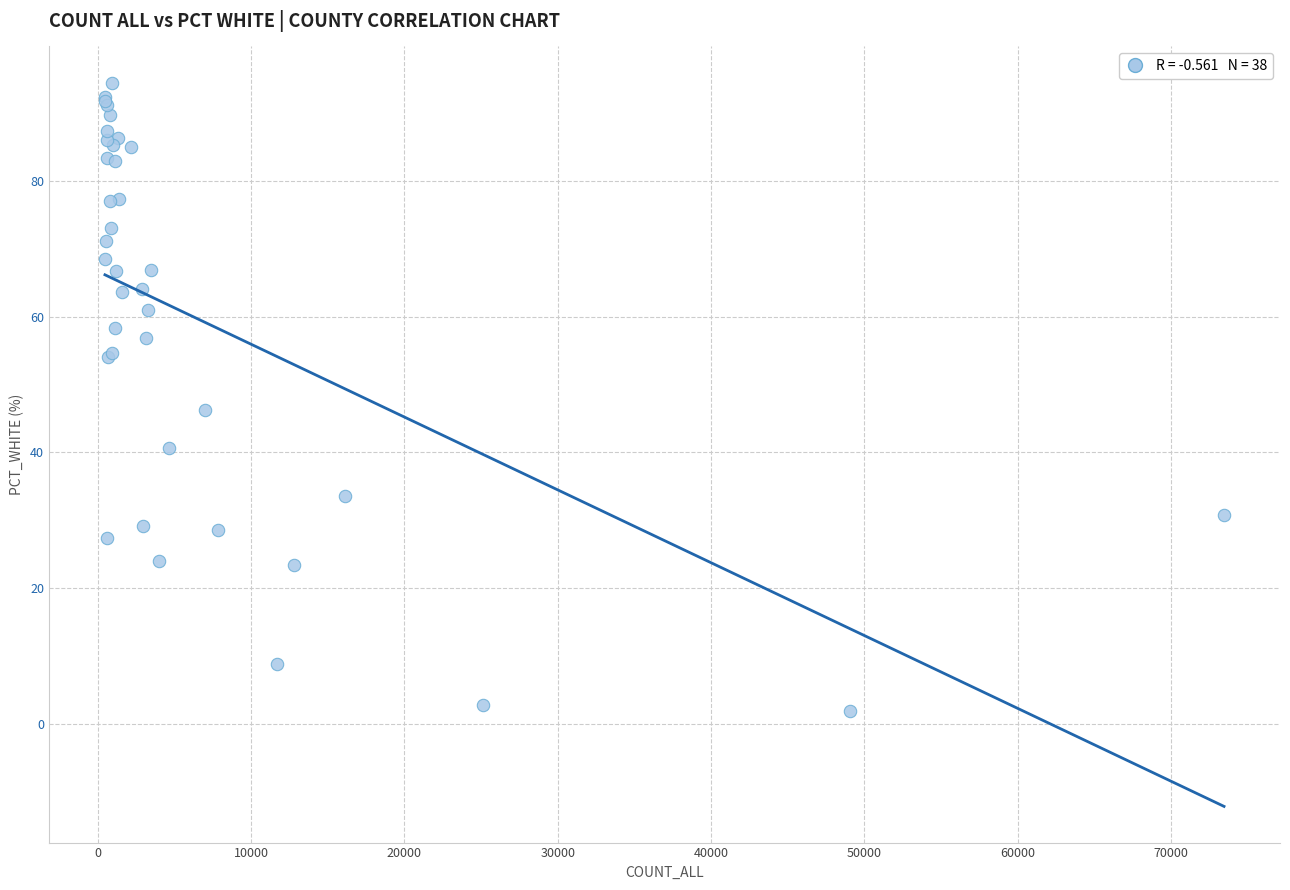

What Y value in the scatter plot is closest to 48?

46.3